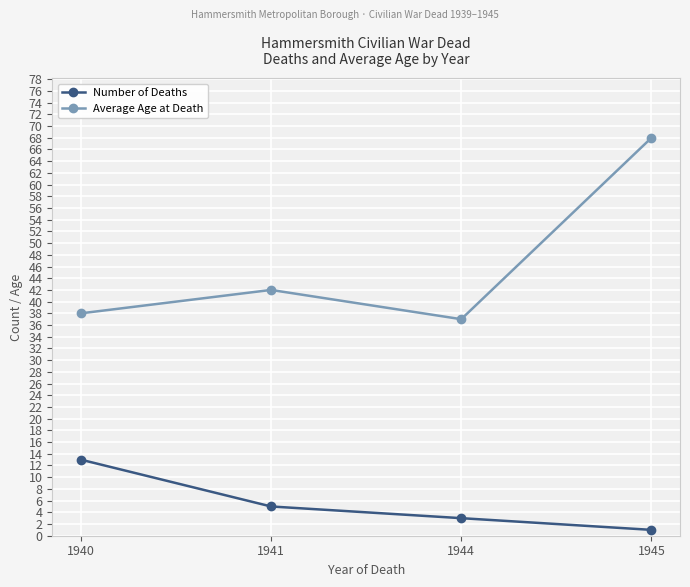

At which label does Number of Deaths reach its peak?

1940